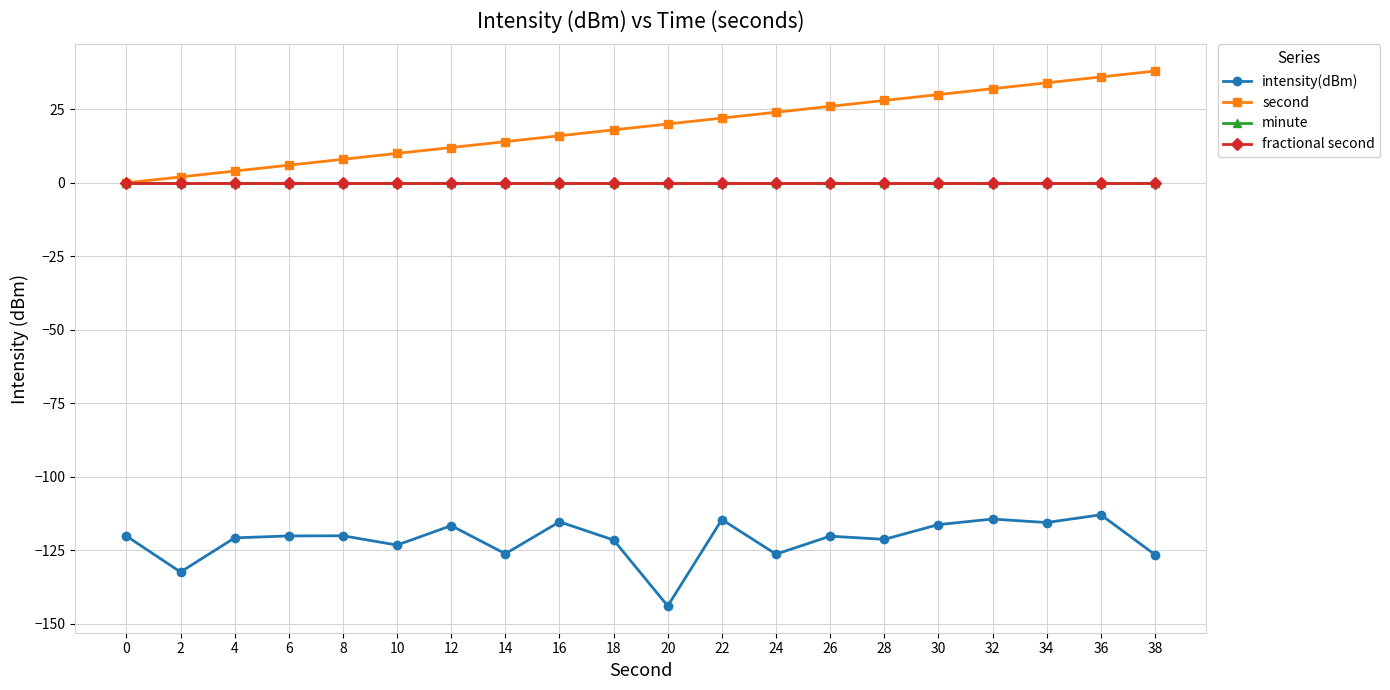

Is this an area chart (filled region under the line)?

No